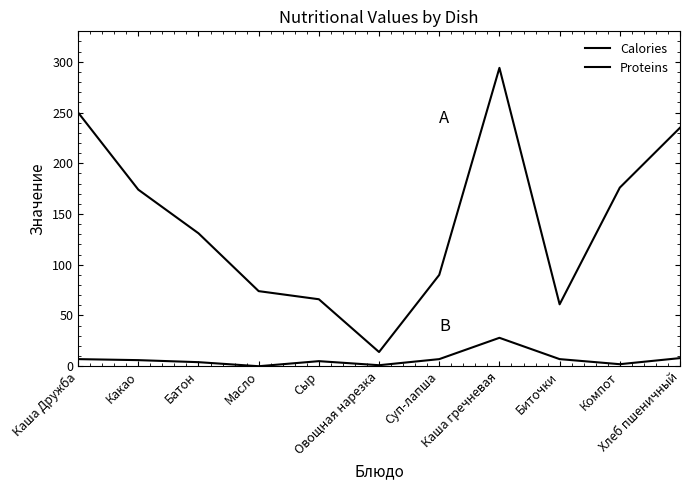

Where is Proteins nearest to the value 14?

Хлеб пшеничный